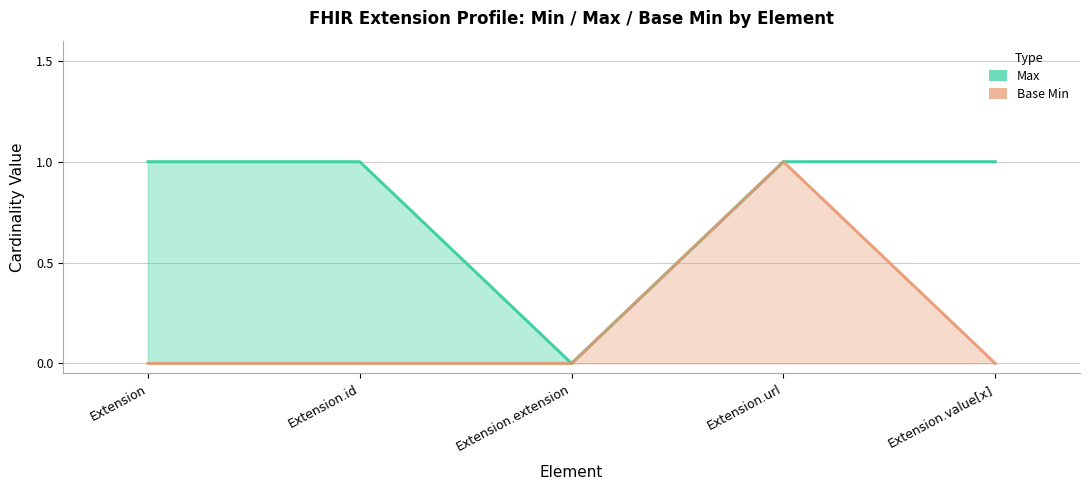

How many values in Max are above zero?

4